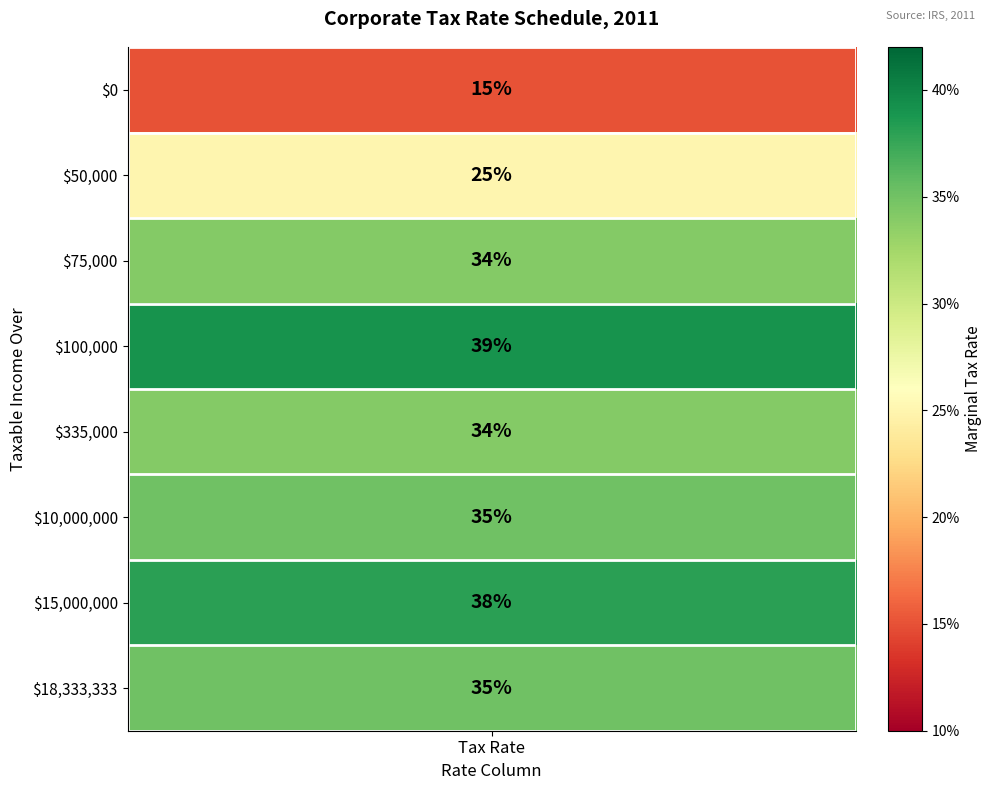

Reading left to right, transcribe all the data shown in this chart.

0.1	0.2	0.3	0.4	0.3	0.3	0.4	0.3